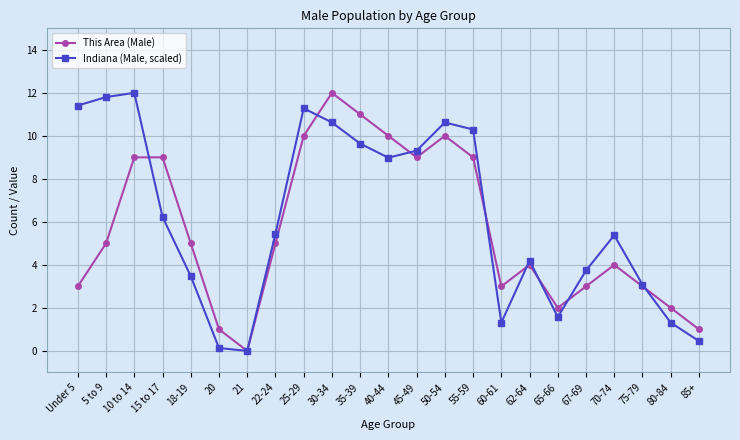

Reading left to right, list all the values displayed in this chart.

This Area (Male): Under 5=3.0	5 to 9=5.0	10 to 14=9.0	15 to 17=9.0	18-19=5.0	20=1.0	21=0.0	22-24=5.0	25-29=10.0	30-34=12.0	35-39=11.0	40-44=10.0	45-49=9.0	50-54=10.0	55-59=9.0	60-61=3.0	62-64=4.0	65-66=2.0	67-69=3.0	70-74=4.0	75-79=3.0	80-84=2.0	85+=1.0
Indiana (Male, scaled): Under 5=11.4	5 to 9=11.8	10 to 14=12.0	15 to 17=6.2	18-19=3.5	20=0.1	21=0.0	22-24=5.4	25-29=11.3	30-34=10.6	35-39=9.6	40-44=9.0	45-49=9.3	50-54=10.6	55-59=10.3	60-61=1.3	62-64=4.2	65-66=1.6	67-69=3.7	70-74=5.4	75-79=3.1	80-84=1.3	85+=0.5